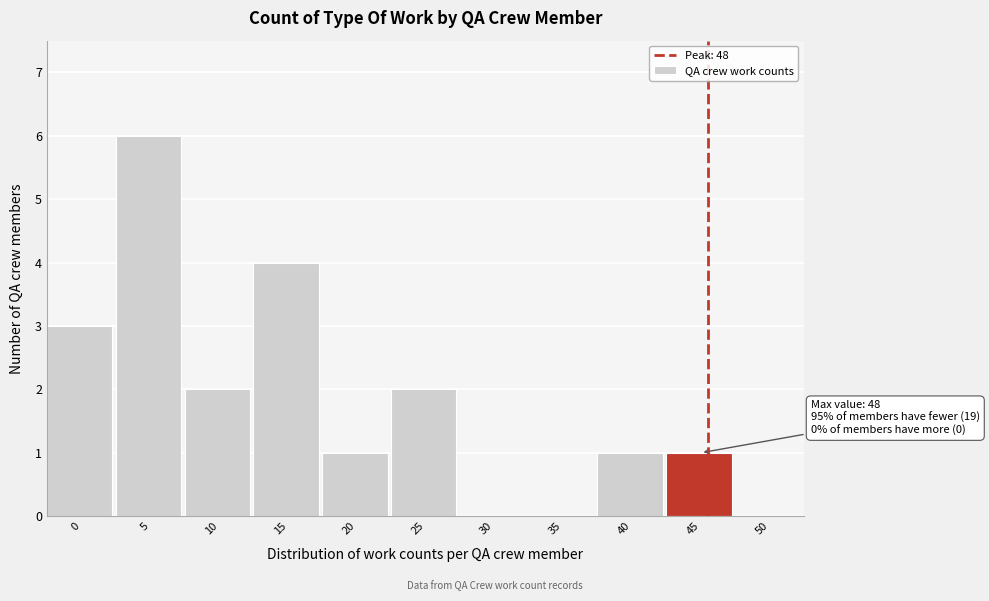

Reading left to right, list all the values displayed in this chart.

0=3	5=6	10=2	15=4	20=1	25=2	30=0	35=0	40=1	45=1	50=0